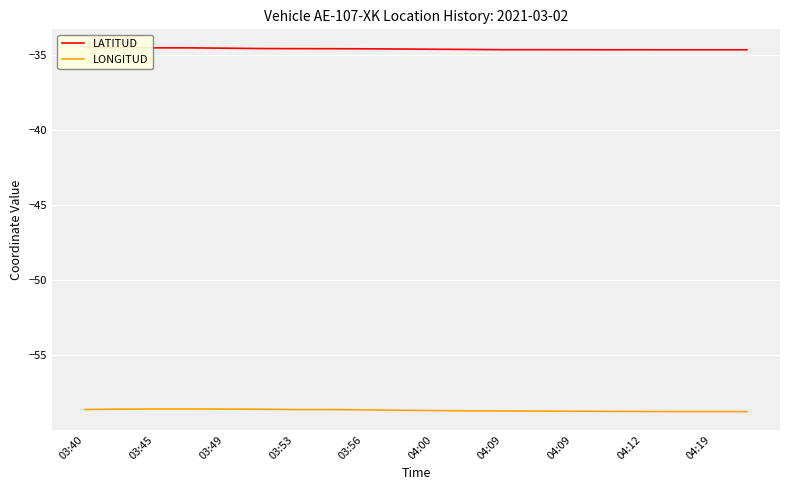

The value of LONGITUD at 03:40 is -58.6. True or false?

True